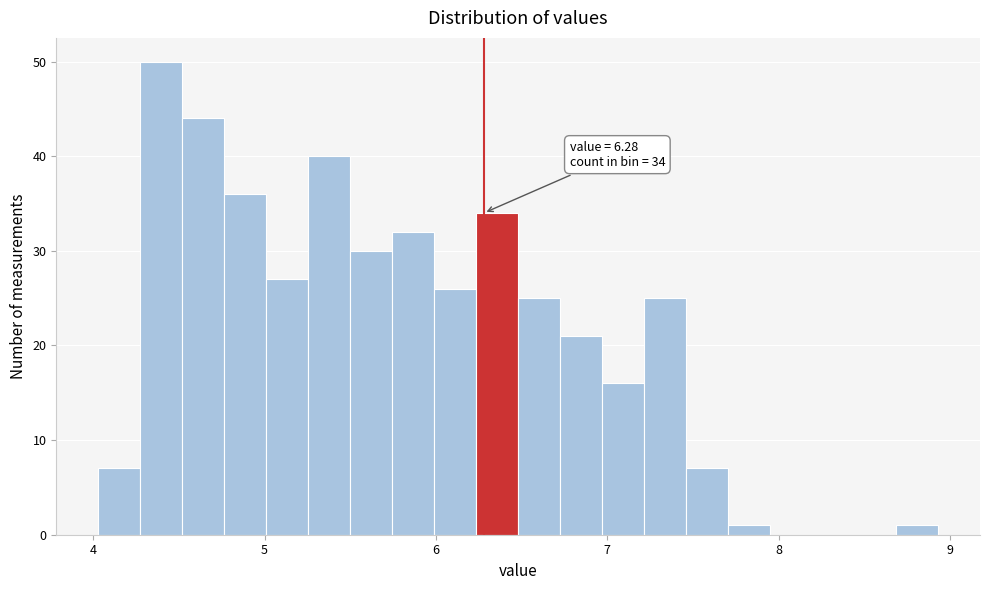

Around what value on the x-axis is the tallest bar? Give the approximate position of its centre, as read against the axis.

4.4